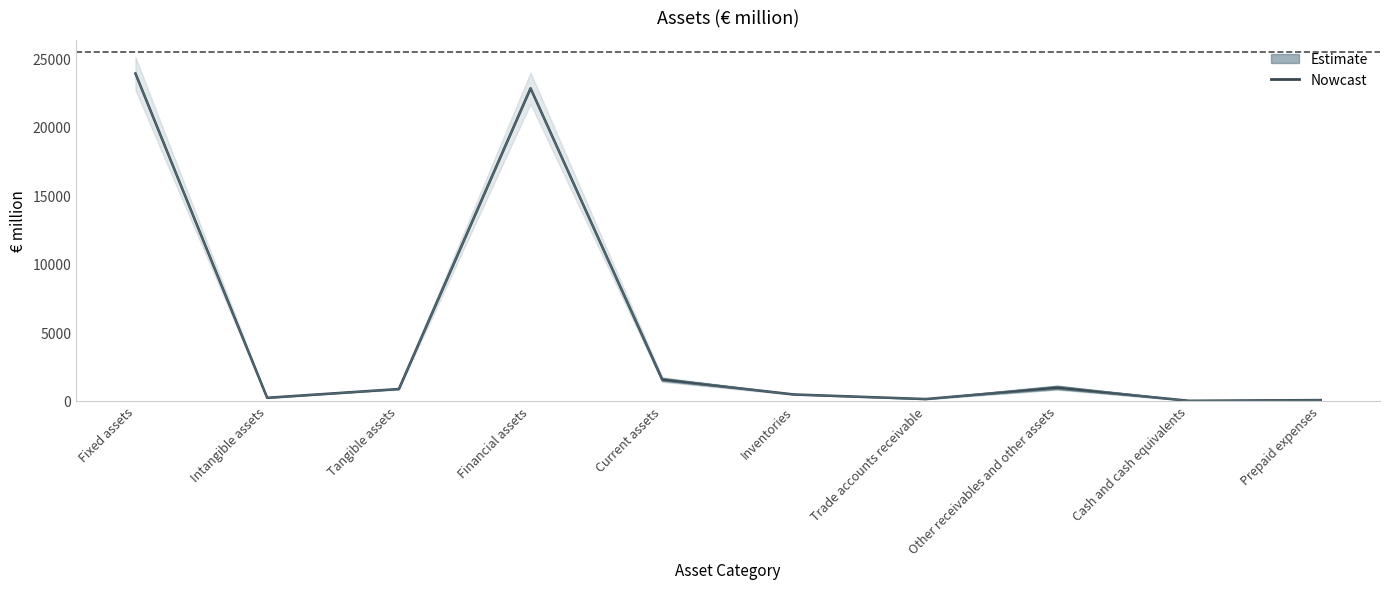

True or false: there are more than 1 points higher than both neighbors.

True